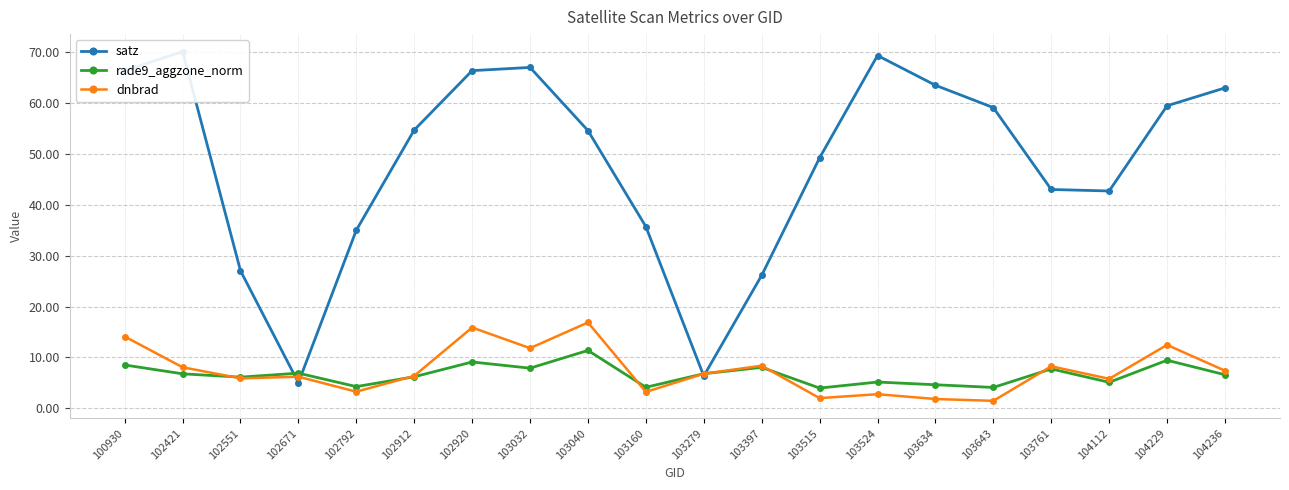

Which label corresponds to the smallest value in the chart?

103643